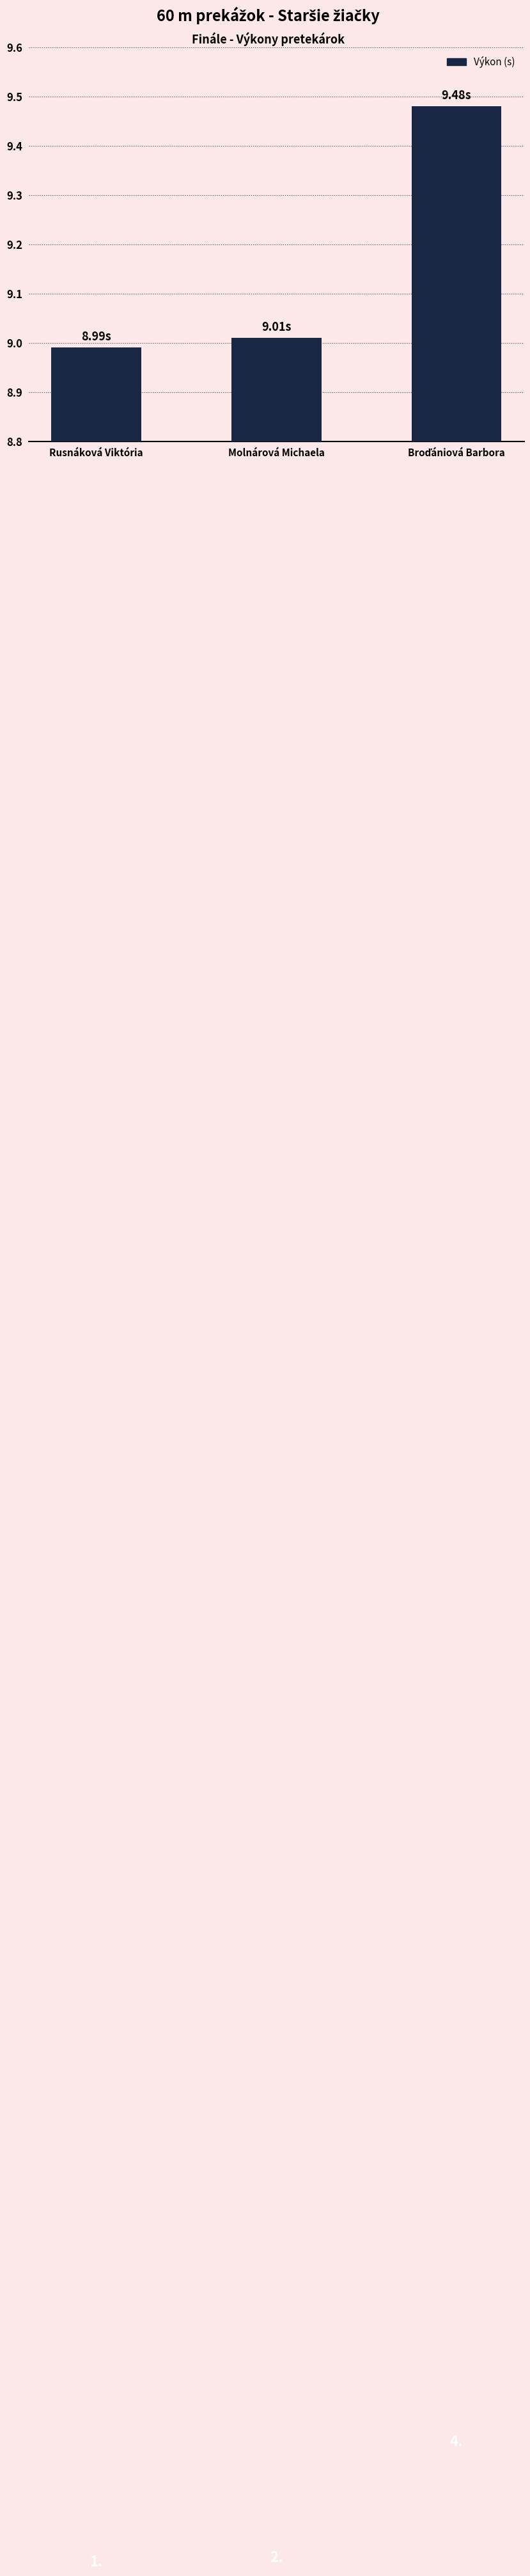

Which category has the lowest value across all series?

Rusnáková Viktória